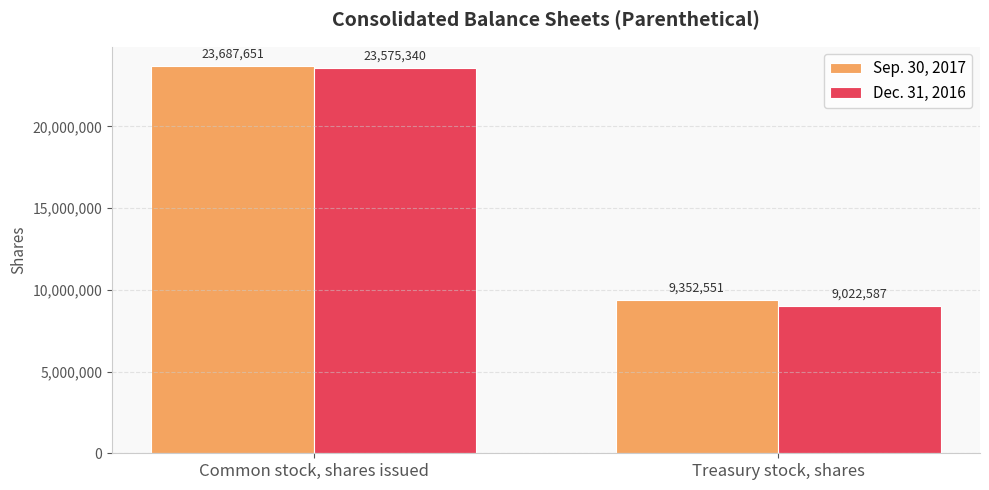

Reading left to right, list all the values displayed in this chart.

Sep. 30, 2017: 23687651	9352551
Dec. 31, 2016: 23575340	9022587